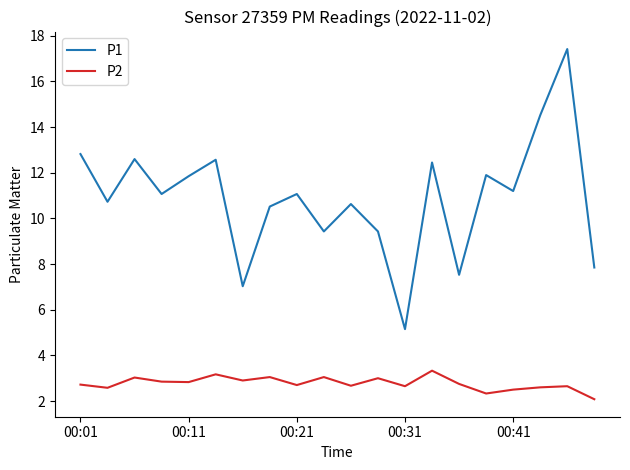

At how many categories does at least one series exceed 3?

20